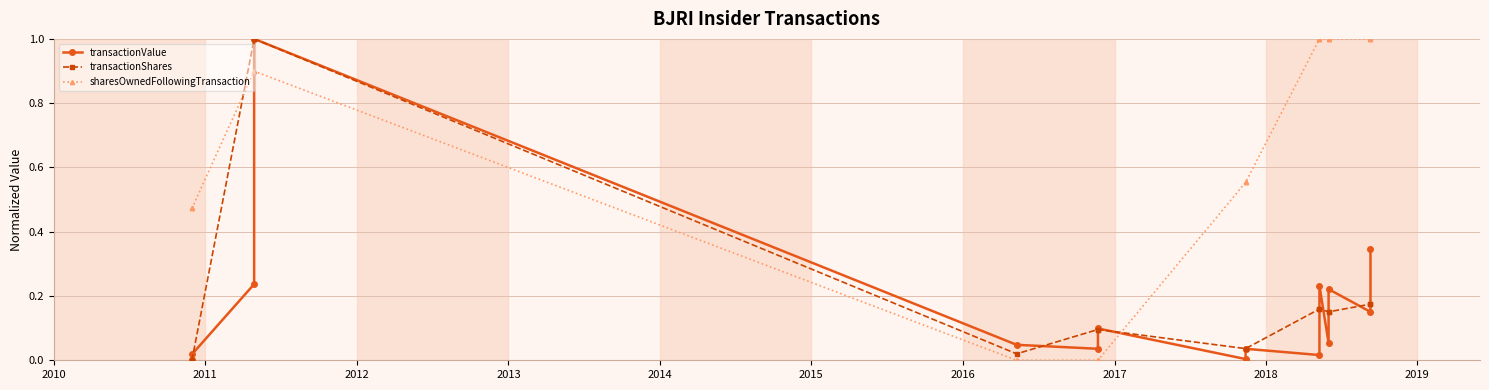

What is the total value across all series at 2018?

0.6